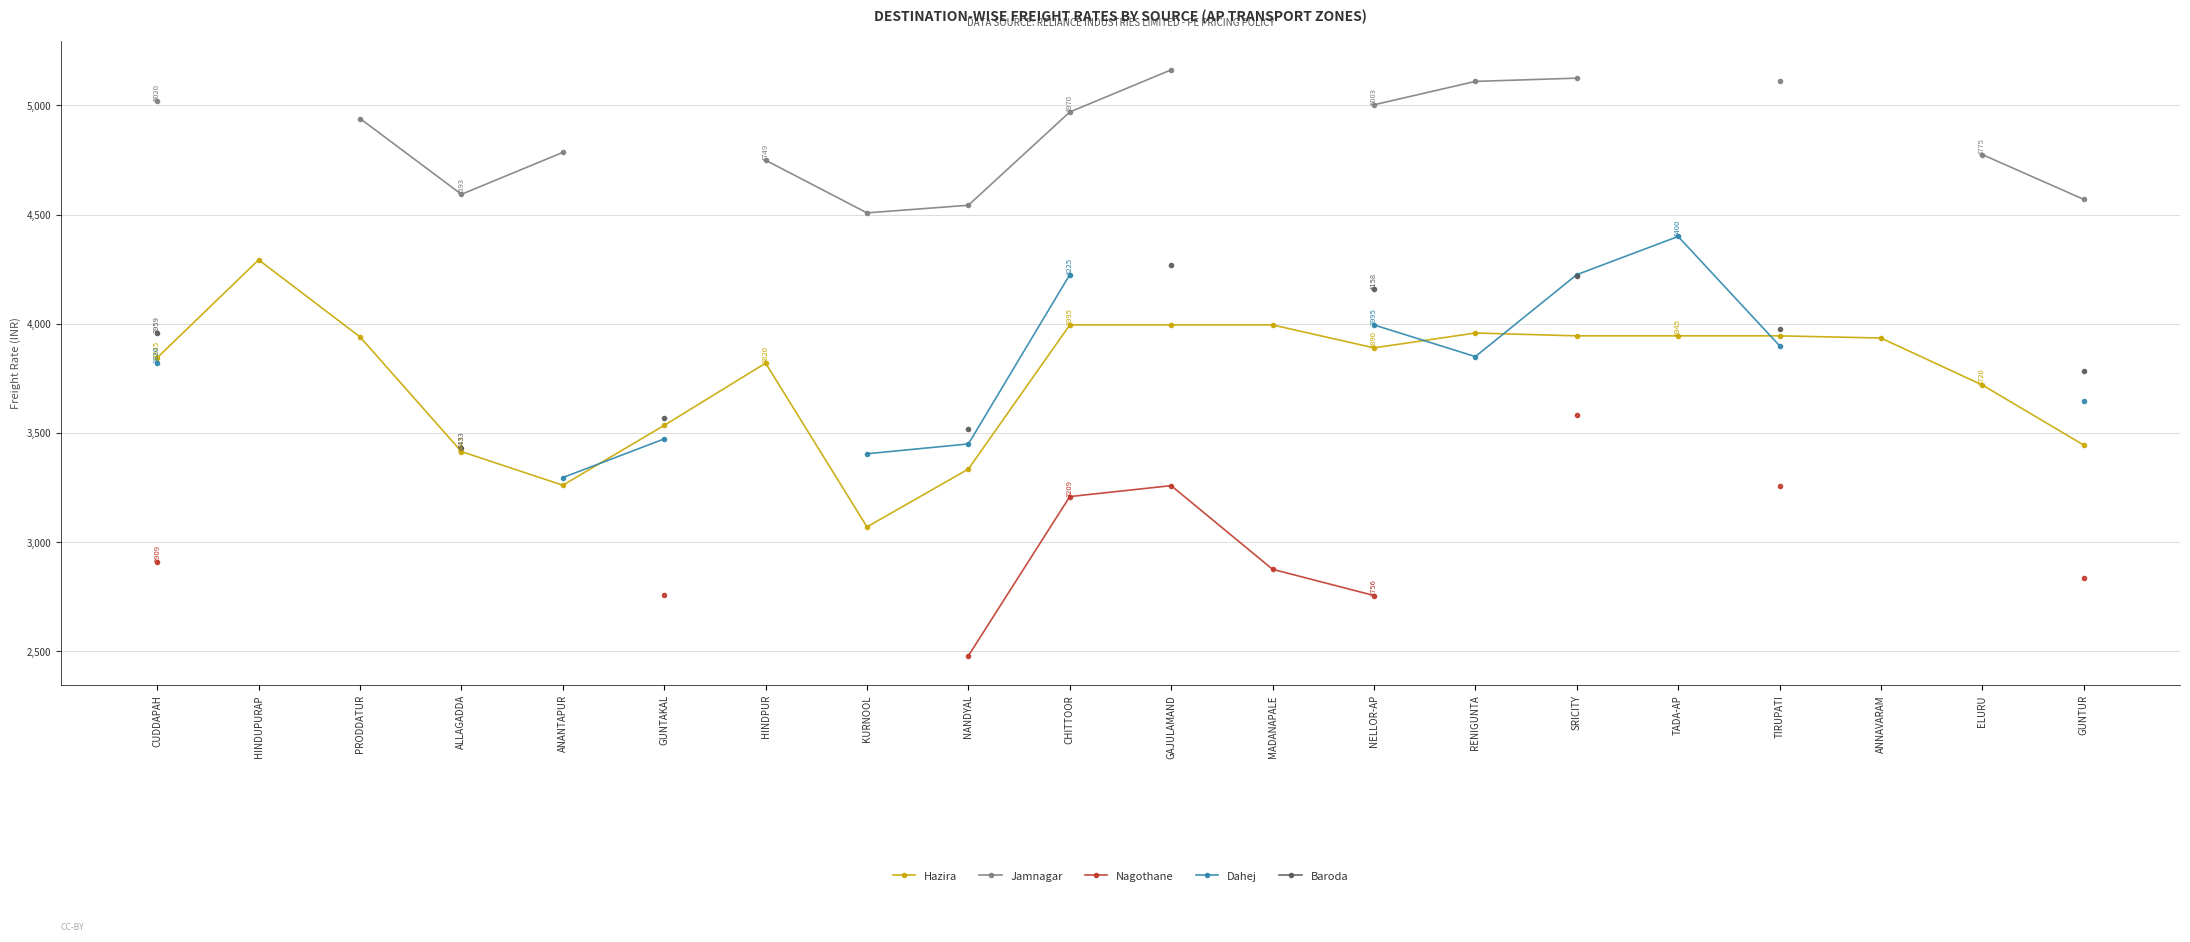

The value of Dahej at RENIGUNTA is 2136.8. True or false?

False